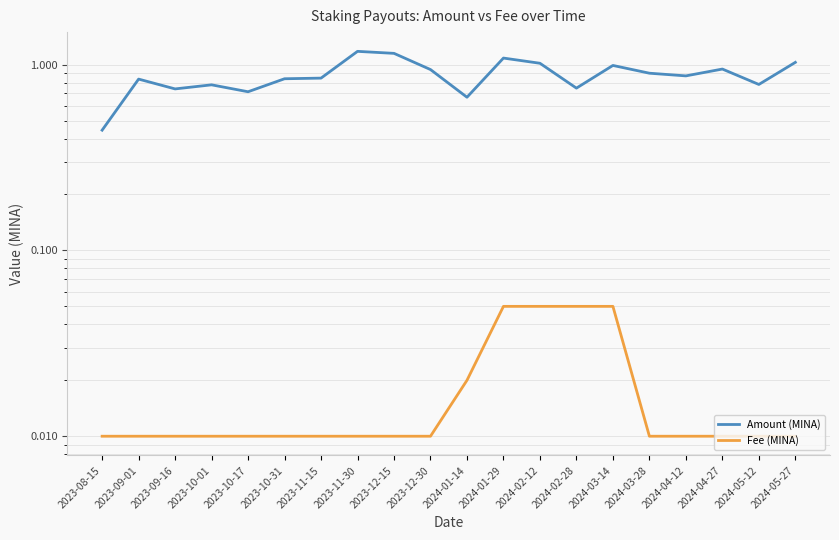

Reading left to right, what are all the values shown in this chart?

Amount (MINA): 2023-08-15=0.4	2023-09-01=0.8	2023-09-16=0.7	2023-10-01=0.8	2023-10-17=0.7	2023-10-31=0.8	2023-11-15=0.8	2023-11-30=1.2	2023-12-15=1.1	2023-12-30=0.9	2024-01-14=0.7	2024-01-29=1.1	2024-02-12=1.0	2024-02-28=0.7	2024-03-14=1.0	2024-03-28=0.9	2024-04-12=0.9	2024-04-27=0.9	2024-05-12=0.8	2024-05-27=1.0
Fee (MINA): 2023-08-15=0.0	2023-09-01=0.0	2023-09-16=0.0	2023-10-01=0.0	2023-10-17=0.0	2023-10-31=0.0	2023-11-15=0.0	2023-11-30=0.0	2023-12-15=0.0	2023-12-30=0.0	2024-01-14=0.0	2024-01-29=0.1	2024-02-12=0.1	2024-02-28=0.1	2024-03-14=0.1	2024-03-28=0.0	2024-04-12=0.0	2024-04-27=0.0	2024-05-12=0.0	2024-05-27=0.0